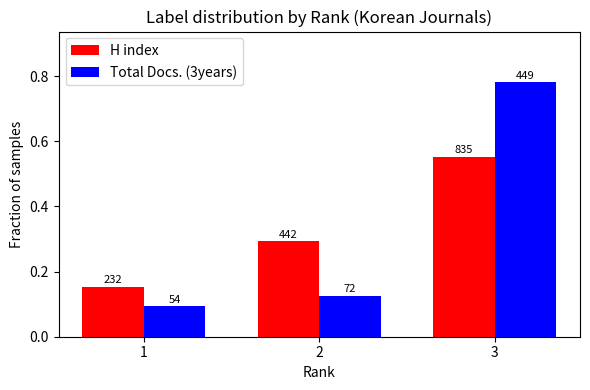

What are all the series names shown in the legend?

H index, Total Docs. (3years)